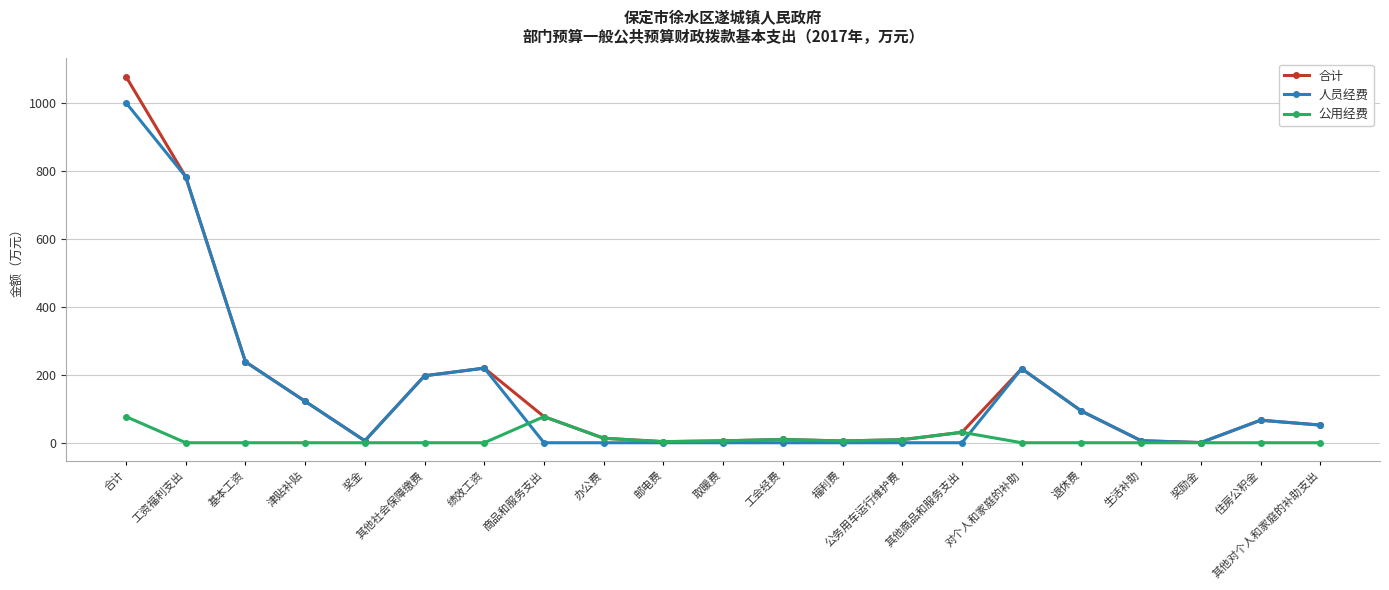

At which category does 合计 reach its first local peak?

绩效工资